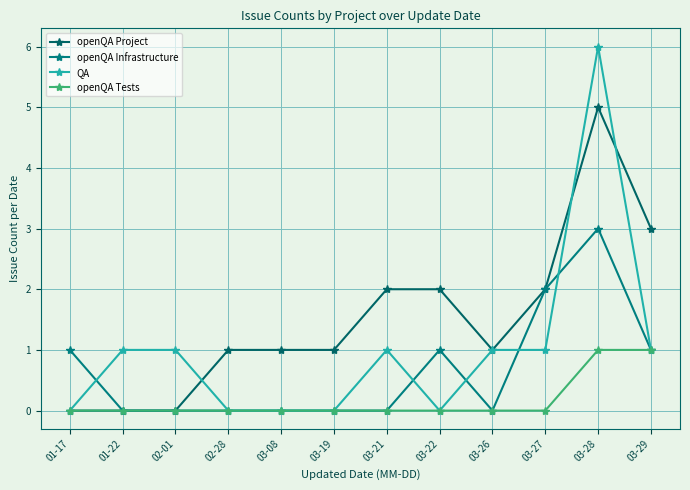

Which series has the largest total across all categories?

openQA Project